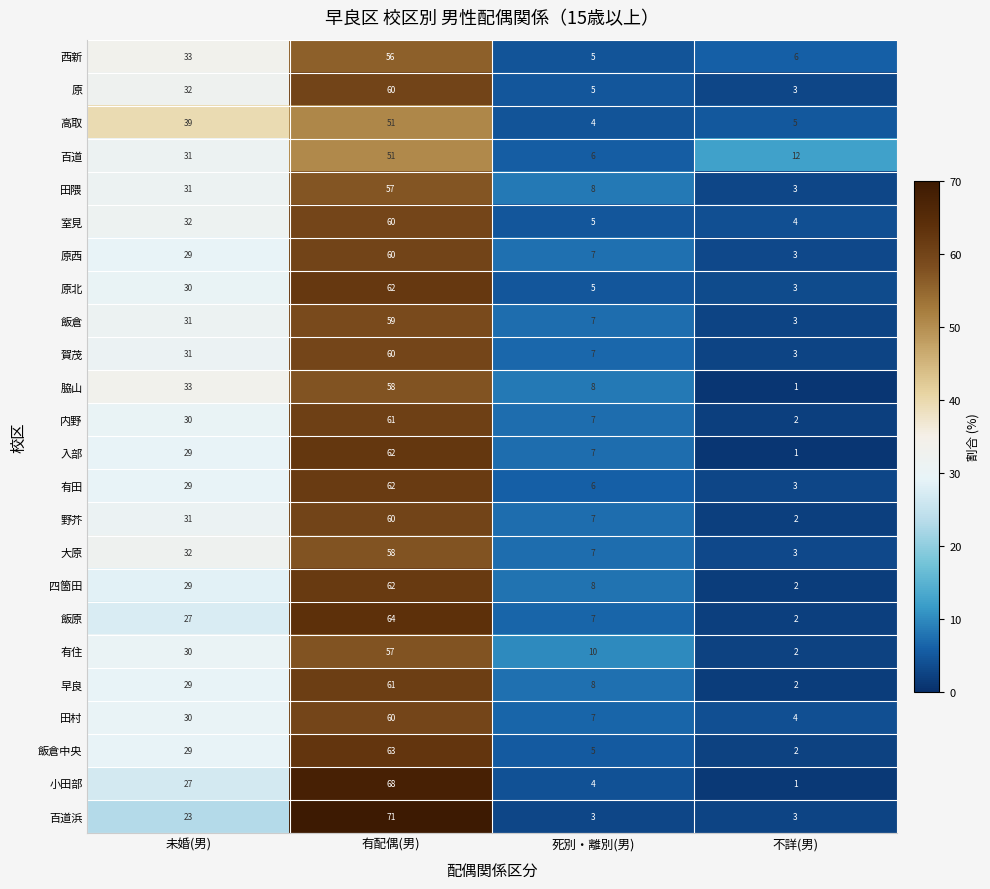

What is the spread (max minus min) of values at 不詳(男)?

11